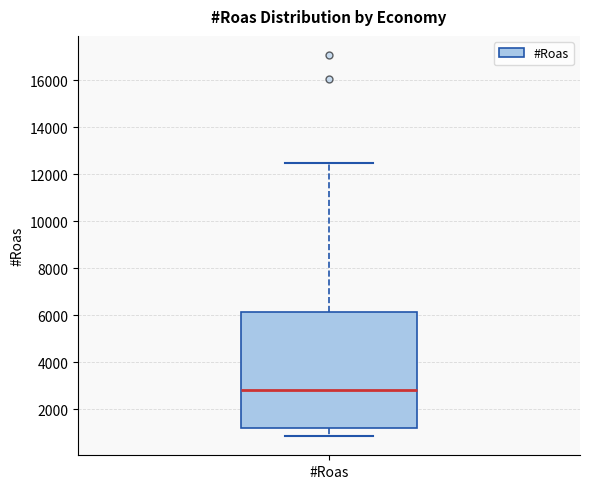

Where is the lower edge of the box for #Roas on the y-axis? The values are not printed on the chart, so give them approximately, as read against the axis.

1200